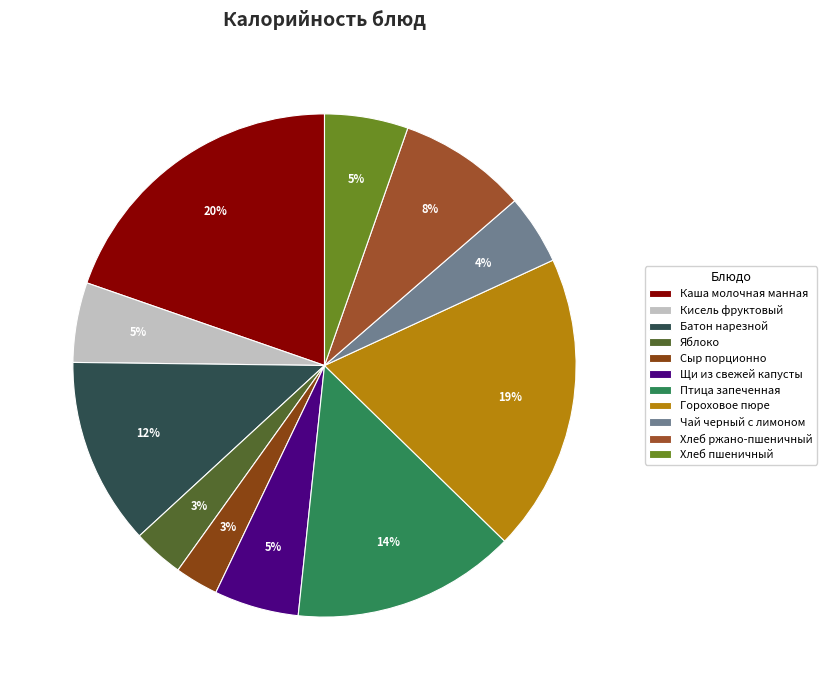

Which category has the biggest portion of the pie?

Каша молочная манная